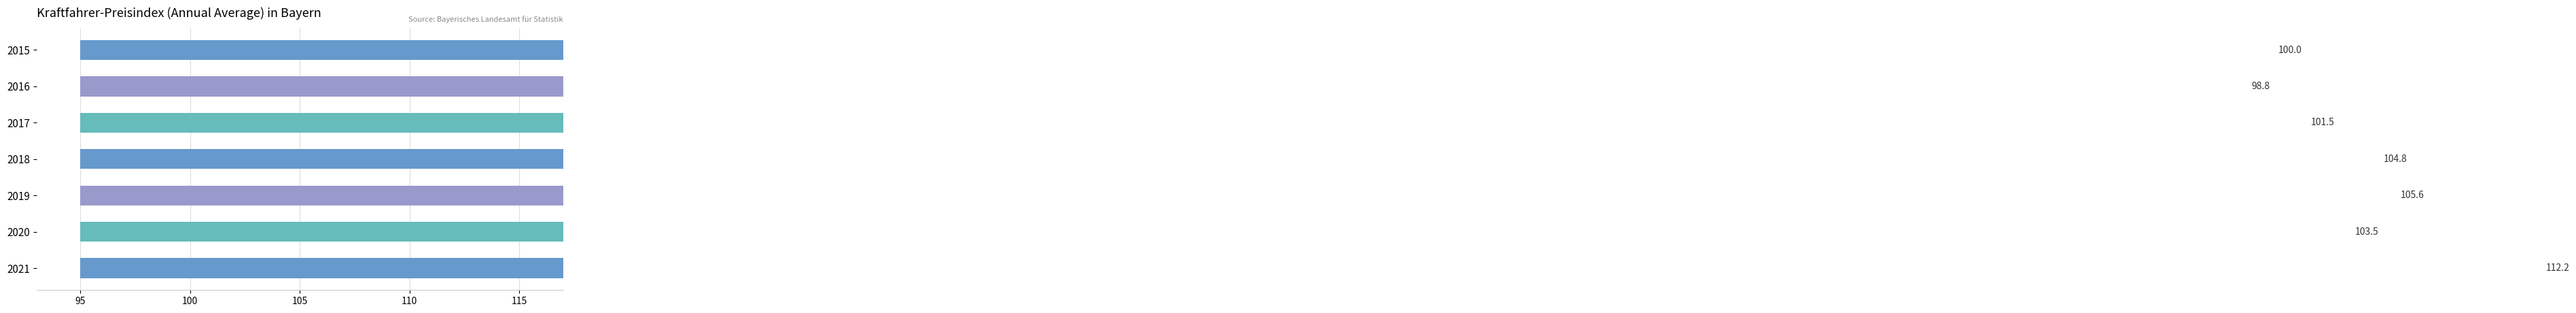

Which has a higher value, 2016 or 2015?

2015